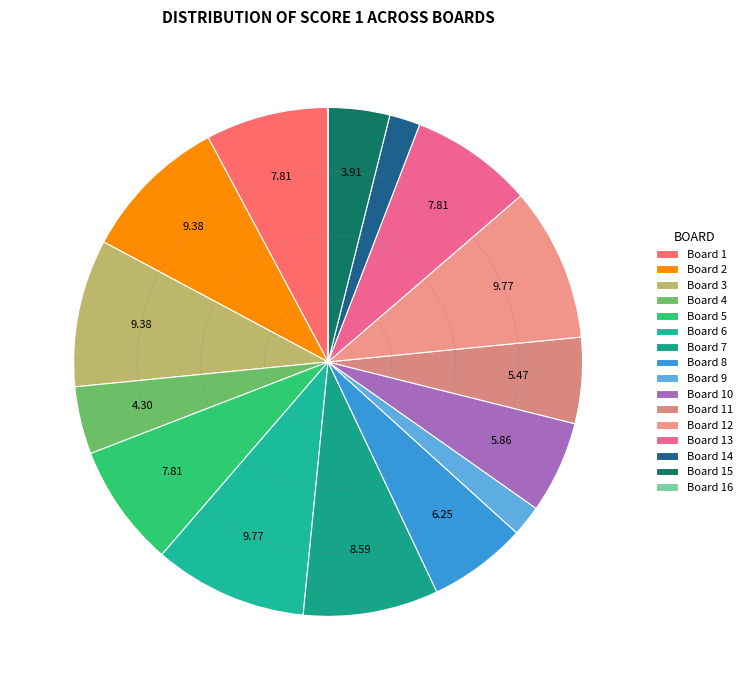

Rank the categories by value from highest to lowest.

Board 6, Board 12, Board 2, Board 3, Board 7, Board 1, Board 5, Board 13, Board 8, Board 10, Board 11, Board 4, Board 15, Board 9, Board 14, Board 16